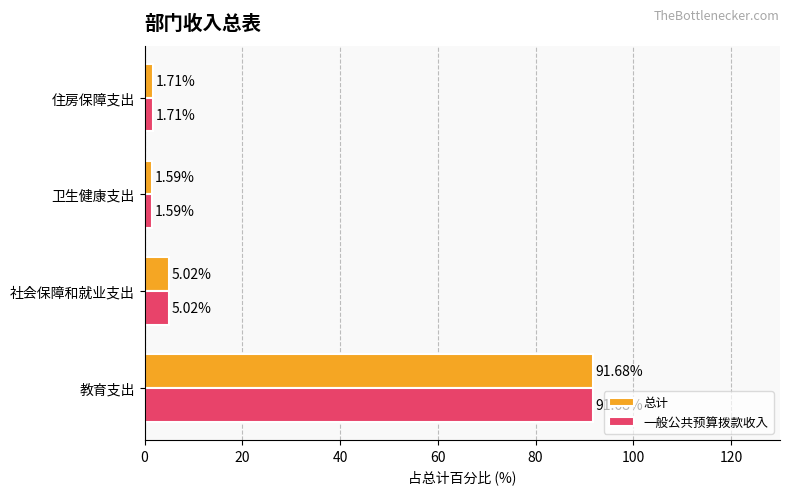

Where is 一般公共预算拨款收入 nearest to the value 46?

社会保障和就业支出